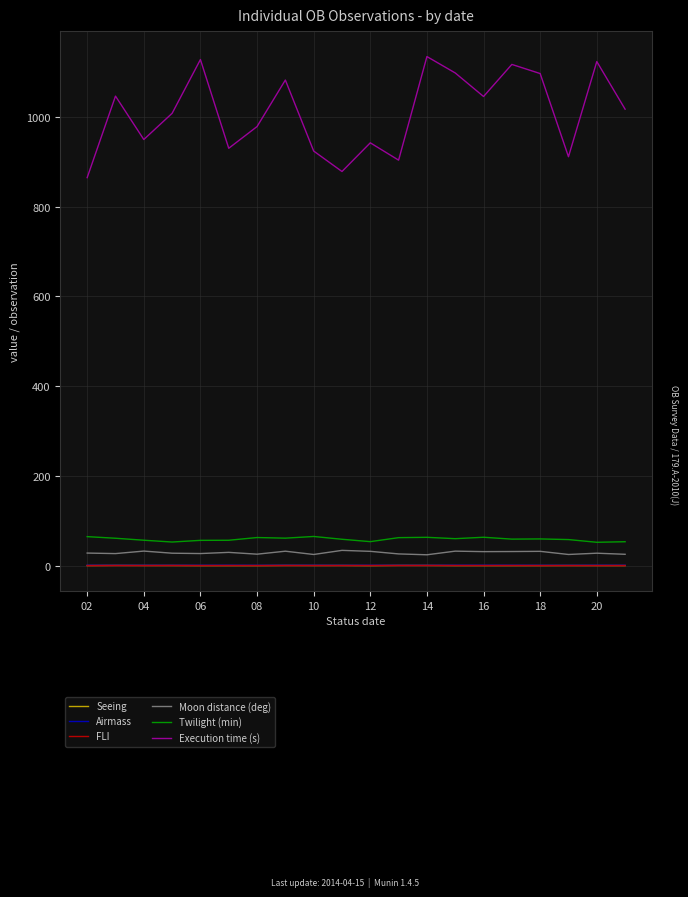

Which series has the widest spread of values?

Execution time (s)